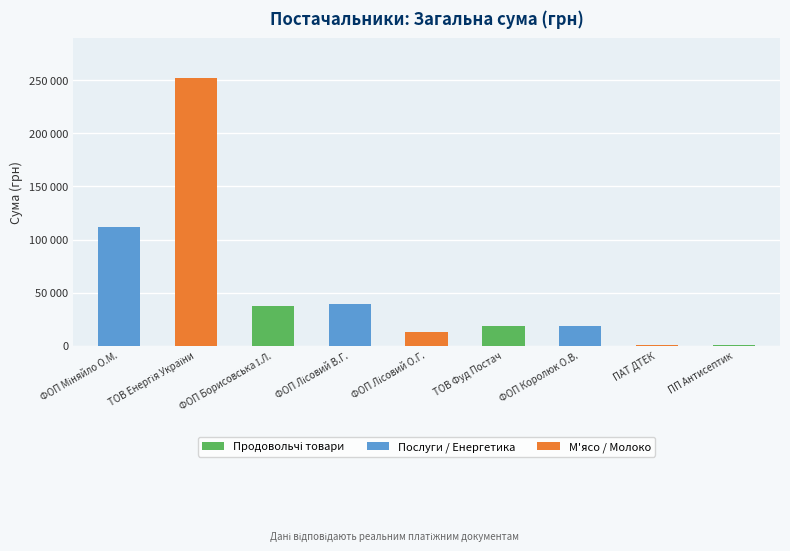

Reading left to right, extract all data points from this chart.

ФОП Міняйло О.М.=112219.8	ТОВ Енергія України=252330.7	ФОП Борисовська І.Л.=37016.8	ФОП Лісовий В.Г.=38869.3	ФОП Лісовий О.Г.=13067.0	ТОВ Фуд Постач=18861.2	ФОП Королюк О.В.=18334.0	ПАТ ДТЕК=379.3	ПП Антисептик=135.0